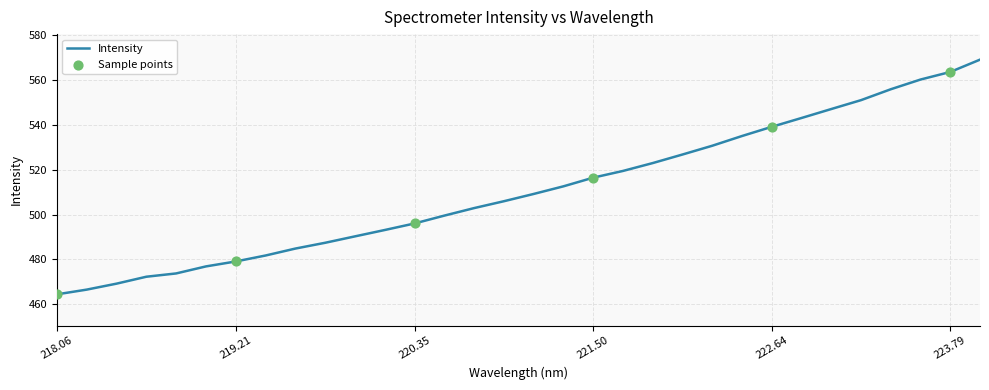

What is the difference between the maximum and minimum values?

104.6